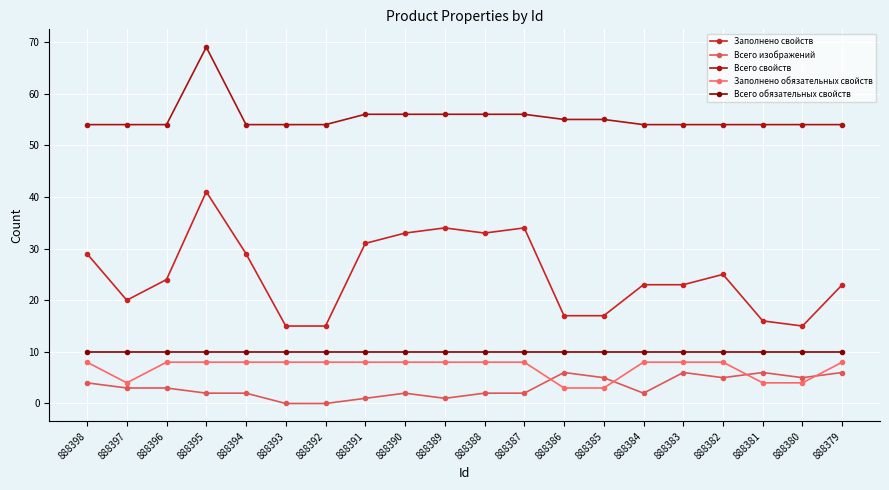

Does the chart have visible grid lines?

Yes